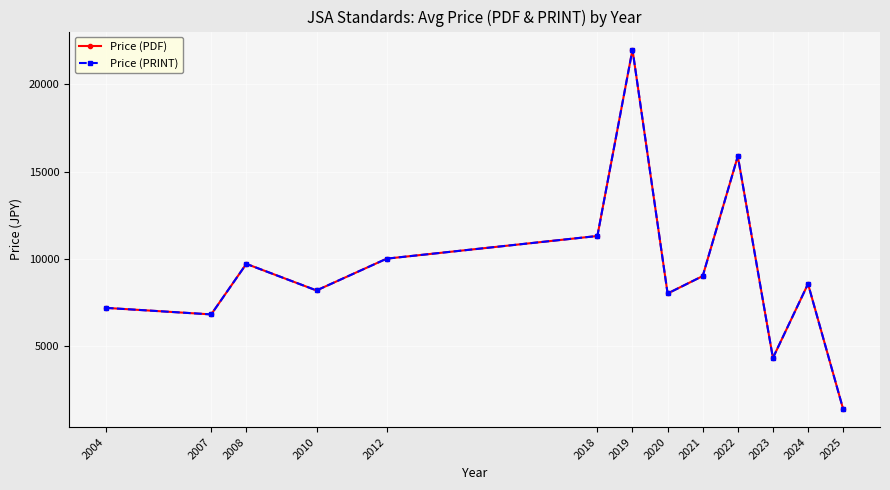

What is the average value of the Price (PDF) series?

9404